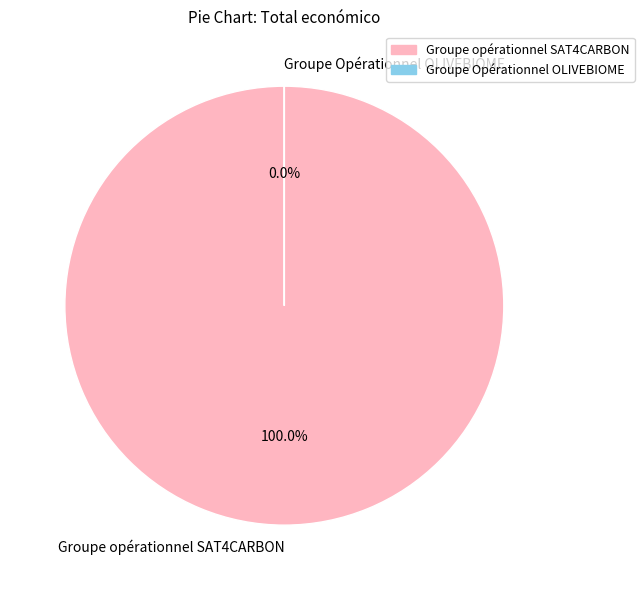

What is the change in value from Groupe opérationnel SAT4CARBON to Groupe Opérationnel OLIVEBIOME?

-58462391604